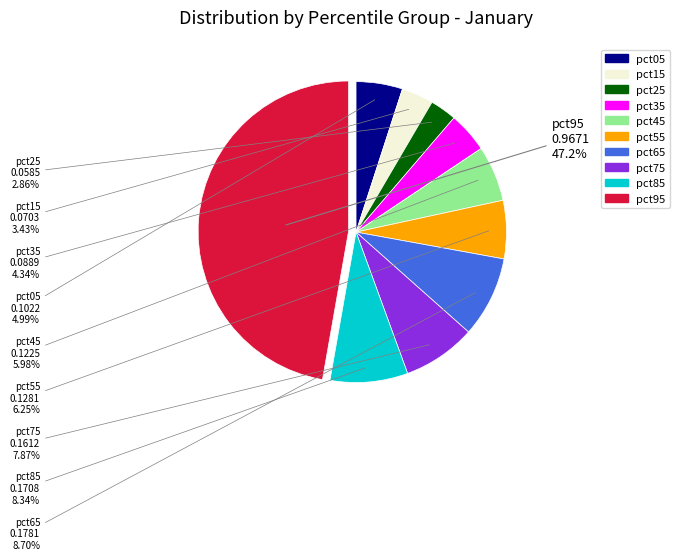

How many slices are in this pie chart?

10